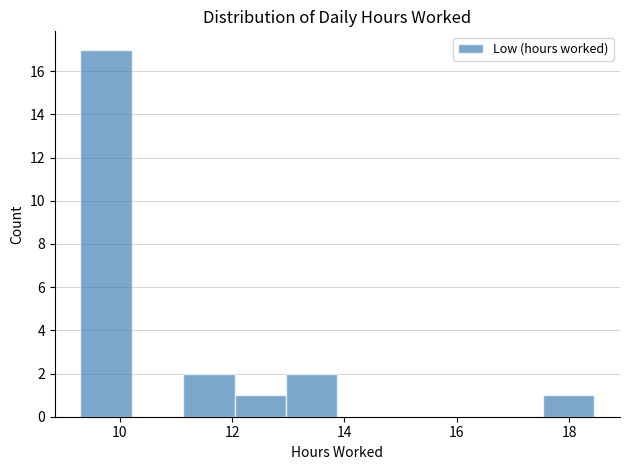

Reading left to right, list every bar in this chart as the range it spans on the x-axis followed by its height. Neither the bar edges nor the heights are printed on the chart, so give them approximately, as read against the axes.

9.4 to 10.2: 17
10.2 to 11.2: 0
11.2 to 12.0: 2
12.0 to 13.0: 1
13.0 to 13.8: 2
13.8 to 14.8: 0
14.8 to 15.8: 0
15.8 to 16.6: 0
16.6 to 17.6: 0
17.6 to 18.4: 1